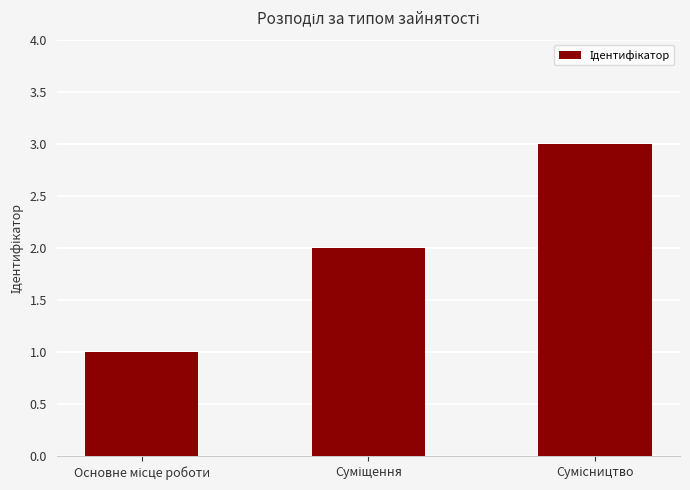

What is the sum of all values?

6